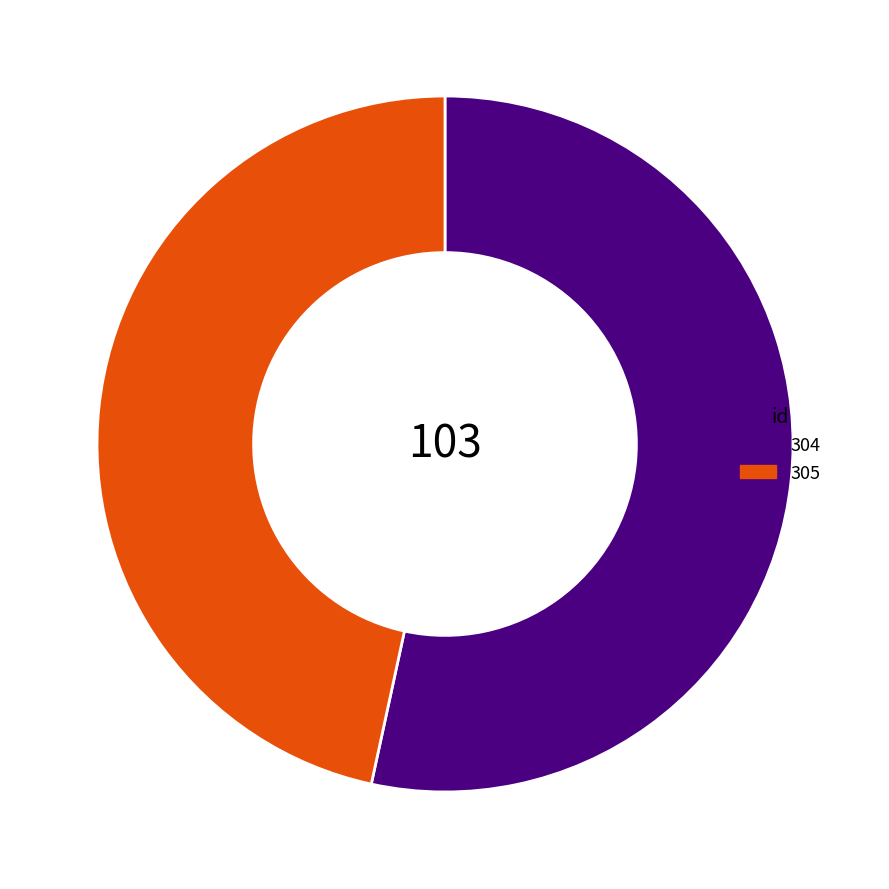

What is the ratio of the value at 304 to the value at 305?

1.1